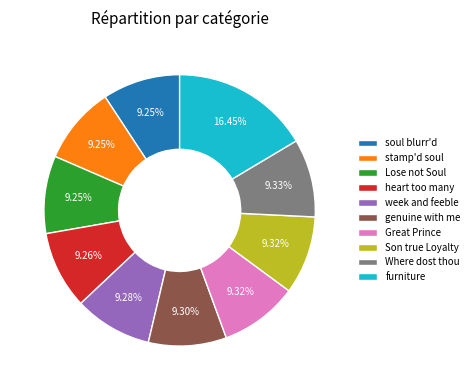

Which slice is the largest?

furniture